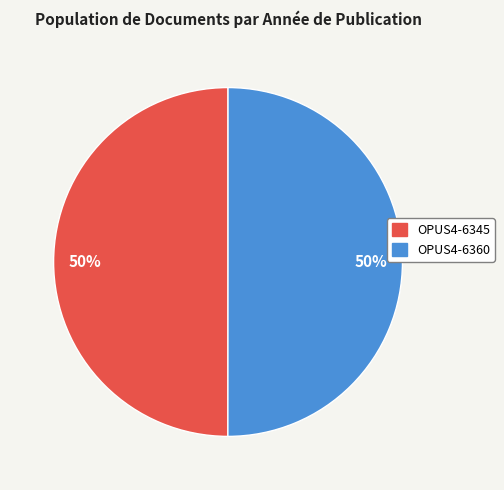

How many segments does this pie chart have?

2